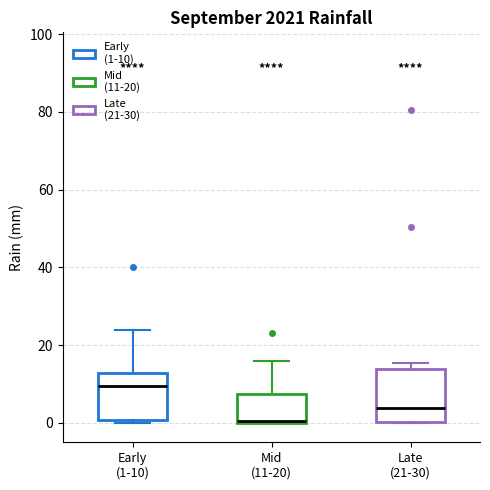

Reading left to right, transcribe this box plot: for each box, give where its median line is, the range the box spans, and where its two whiskers end, as read against the y-axis. The values are not printed on the chart, so give them approximately, as read against the axis.

Early (1-10): median 10, box 0 to 12, whiskers 0 (just below the box's lower edge) to 24
Mid (11-20): median 0, box 0 to 8, whiskers 0 to 16
Late (21-30): median 4, box 0 to 14, whiskers 0 to 16